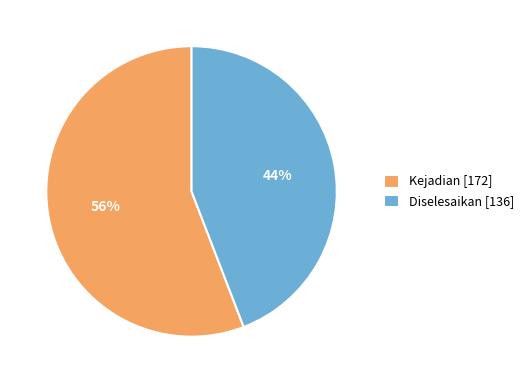

Do Kejadian and Diselesaikan together represent more than half of the pie?

Yes